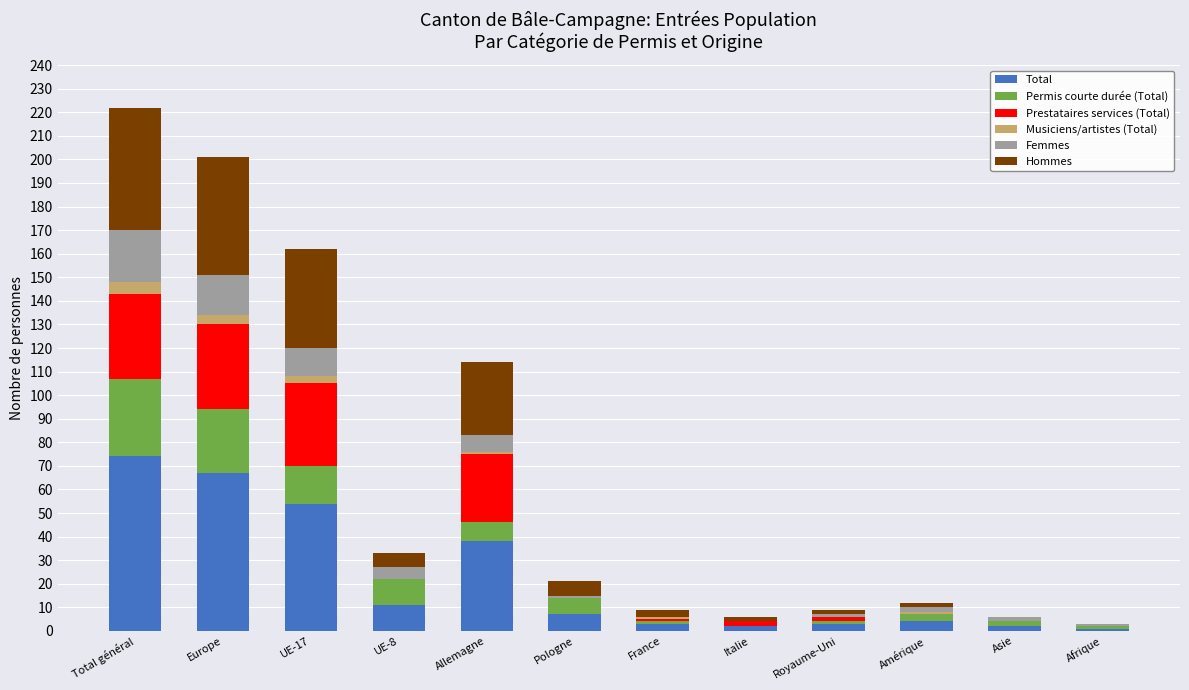

What is the highest value of the Total series?

74